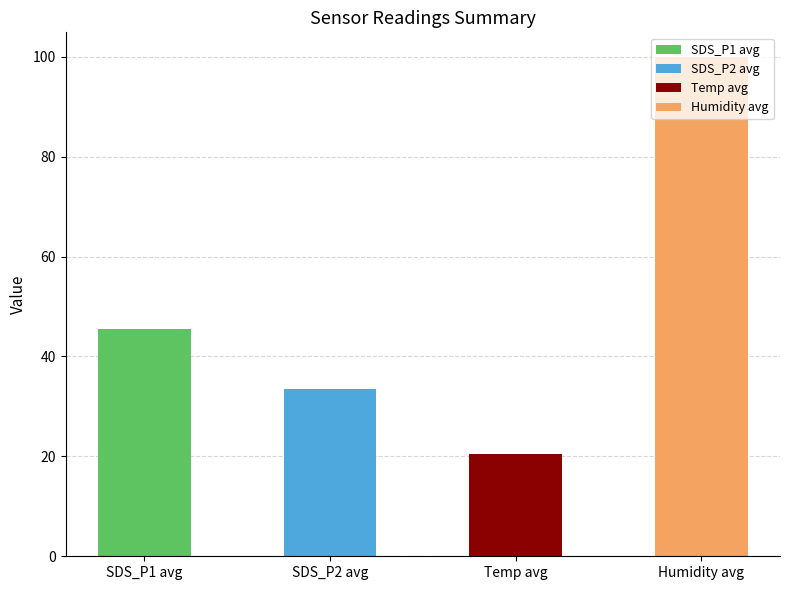

How many distinct data groups are displayed?

1